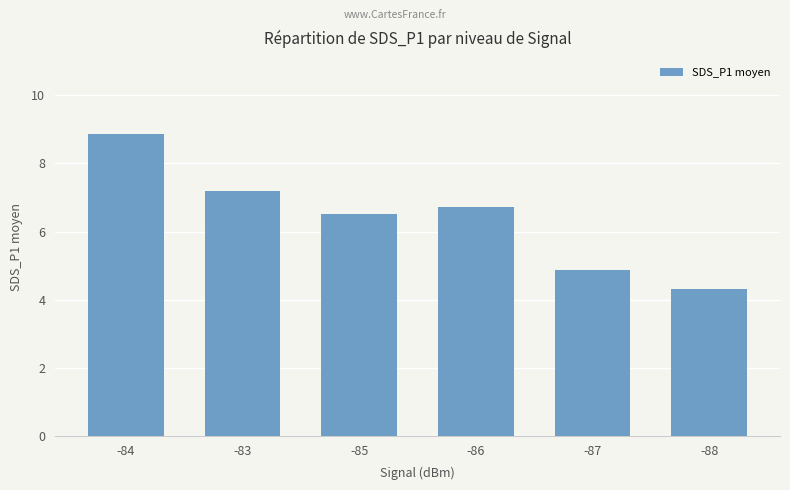

What is the difference between the second highest and minimum values?

2.9